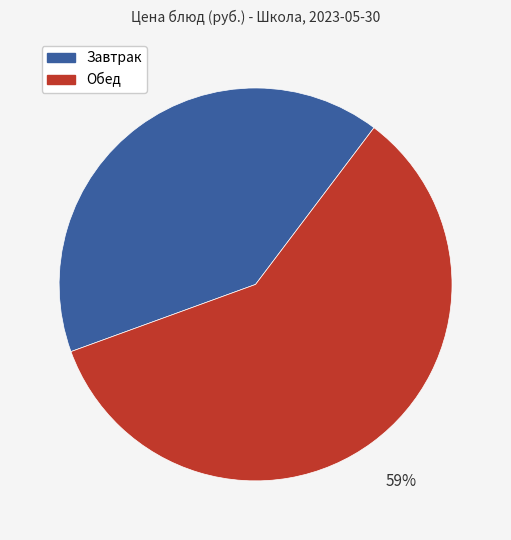

To the nearest percent, what is the average slice percentage?

50%